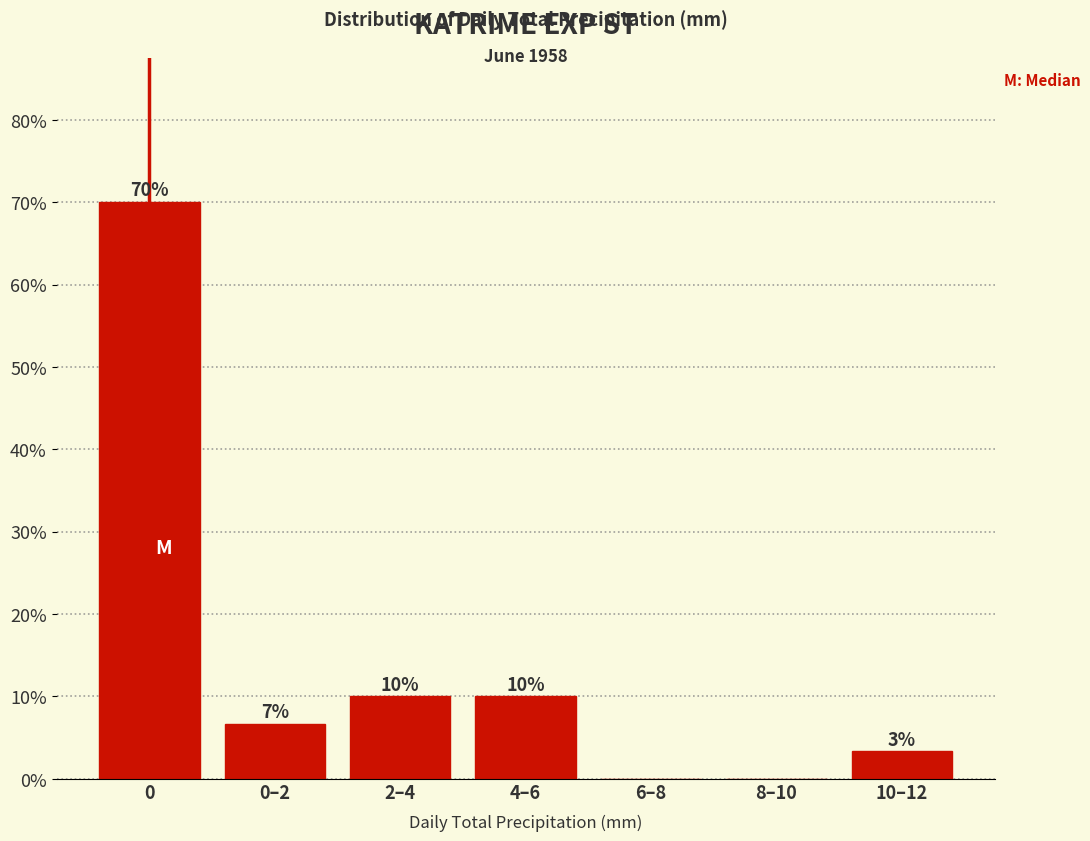

What is the sum of the values at 2–4 and 6–8?

10.0